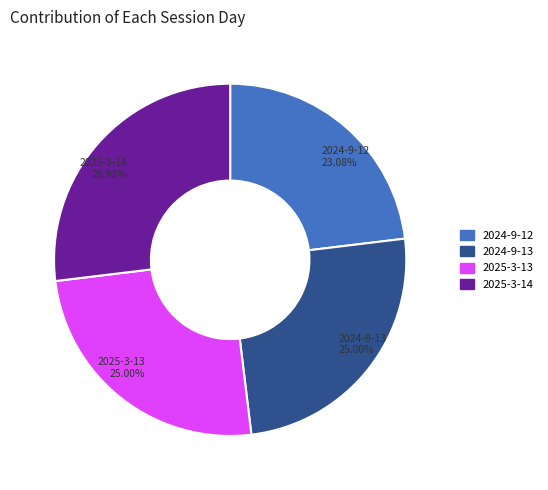

Which slice is the smallest?

2024-9-12